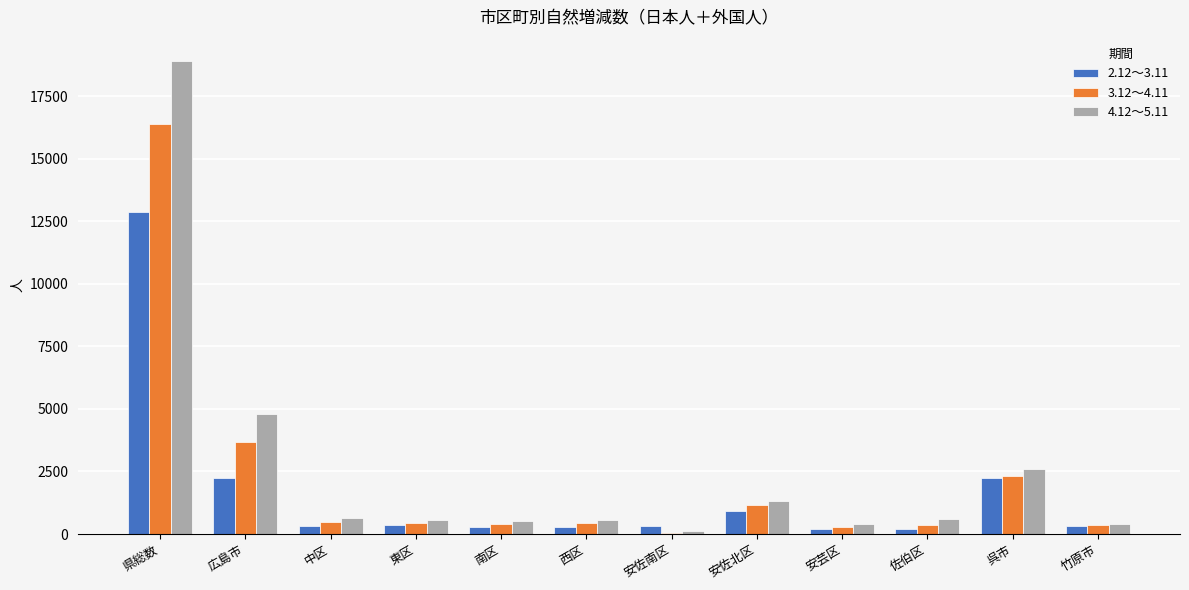

Count the number of data series in this chart.

3